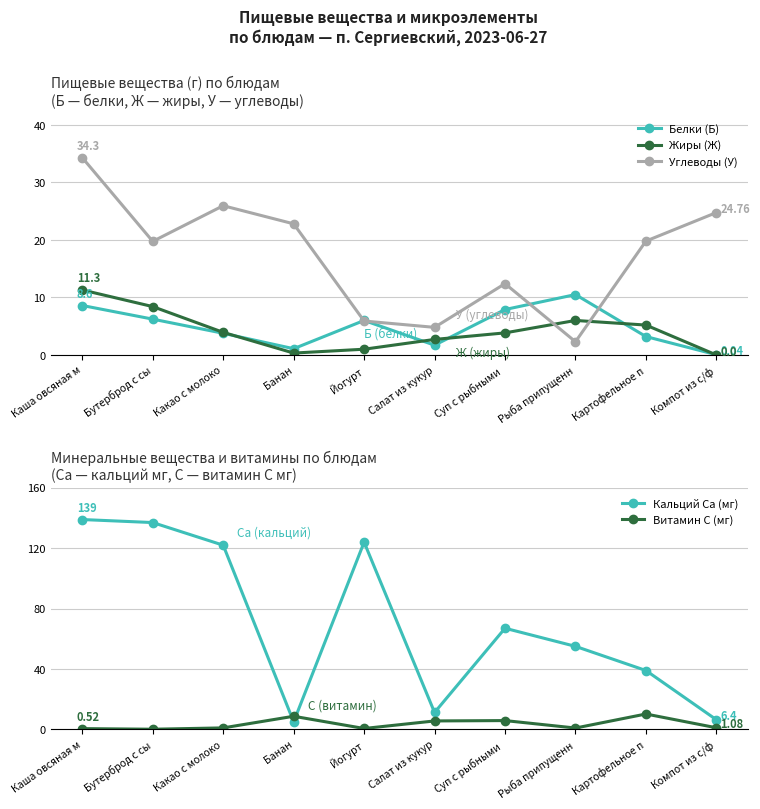

Which series changed the most between Каша овсяная м and Салат из кукур?

Кальций Ca (мг)